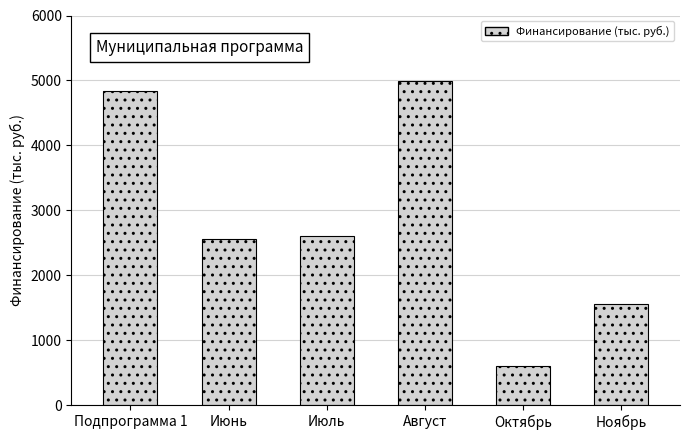

Count the number of categories in the chart.

6